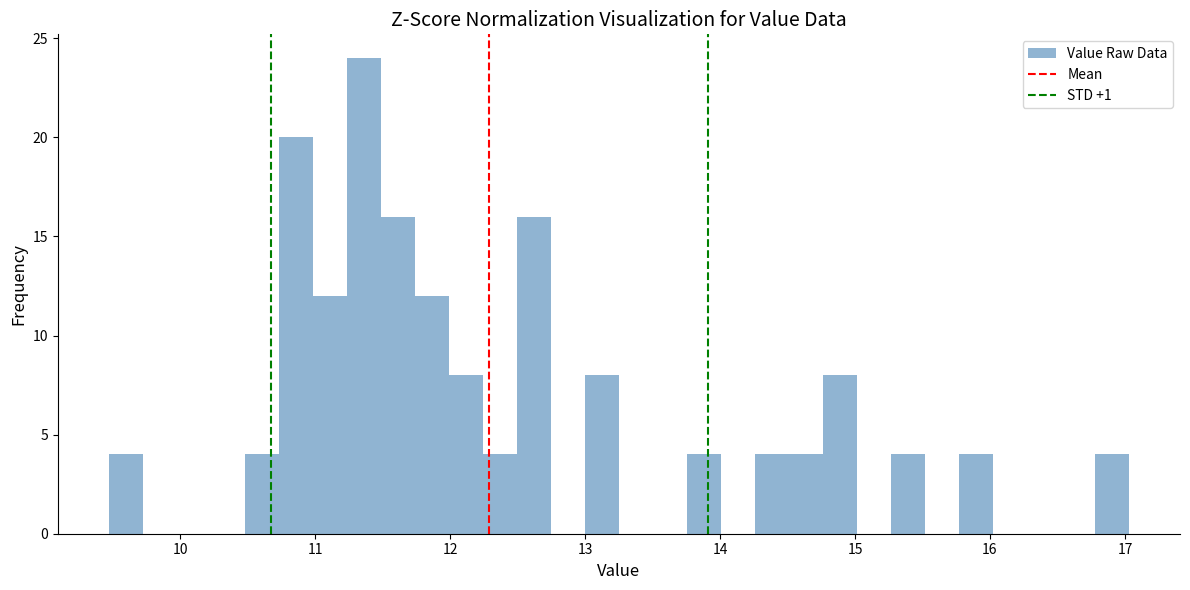

Around what value on the x-axis is the tallest bar? Give the approximate position of its centre, as read against the axis.

11.4